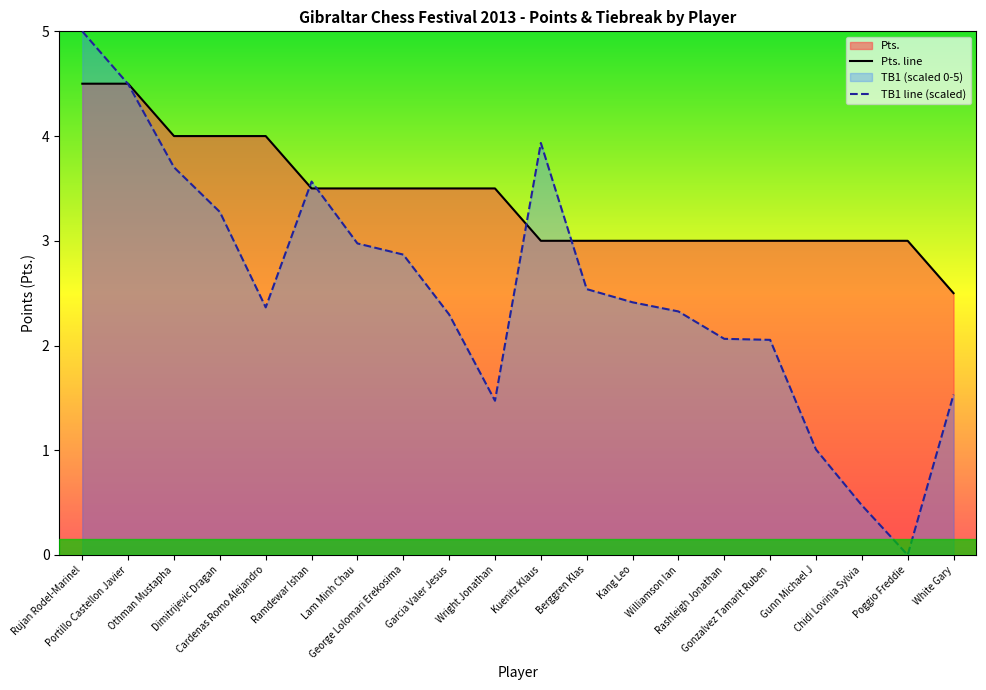

What value does the Pts. line series have at Lam Minh Chau?

3.5